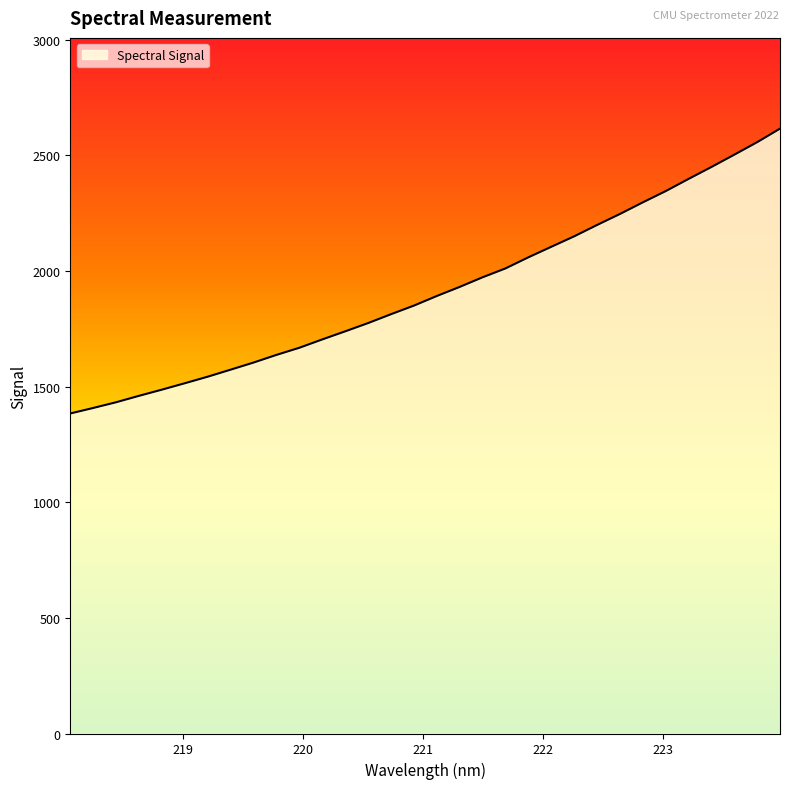

What is the maximum value shown in the chart?

2614.9